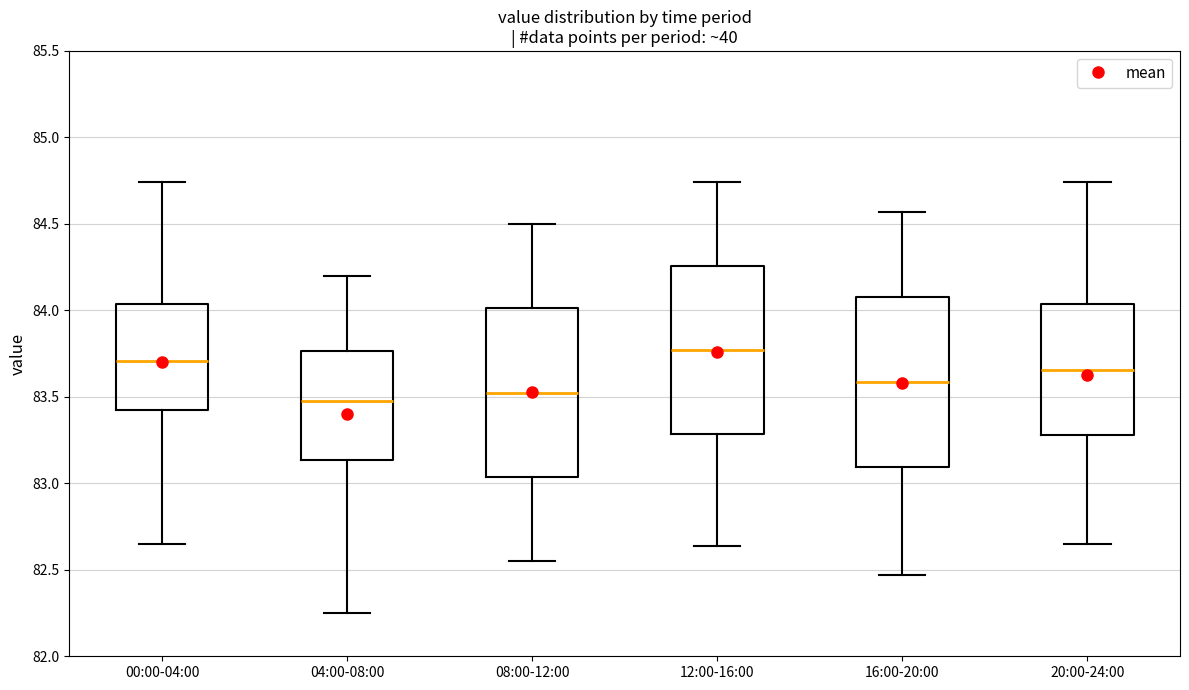

Where does the median line of the box for 20:00-24:00 sit on the y-axis? The values are not printed on the chart, so give them approximately, as read against the axis.

83.65